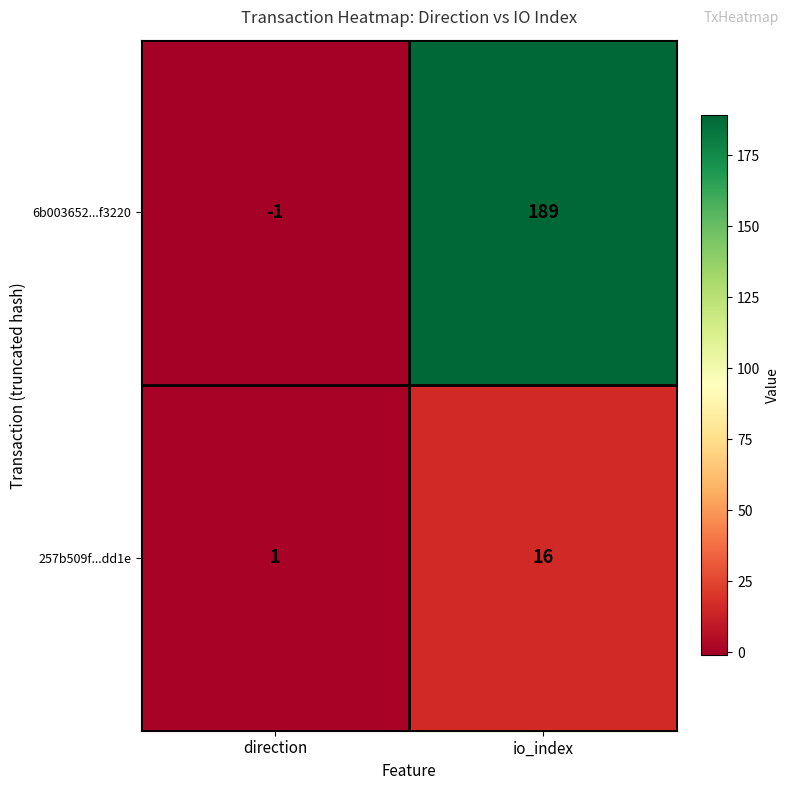

Which label corresponds to the smallest value in the chart?

direction